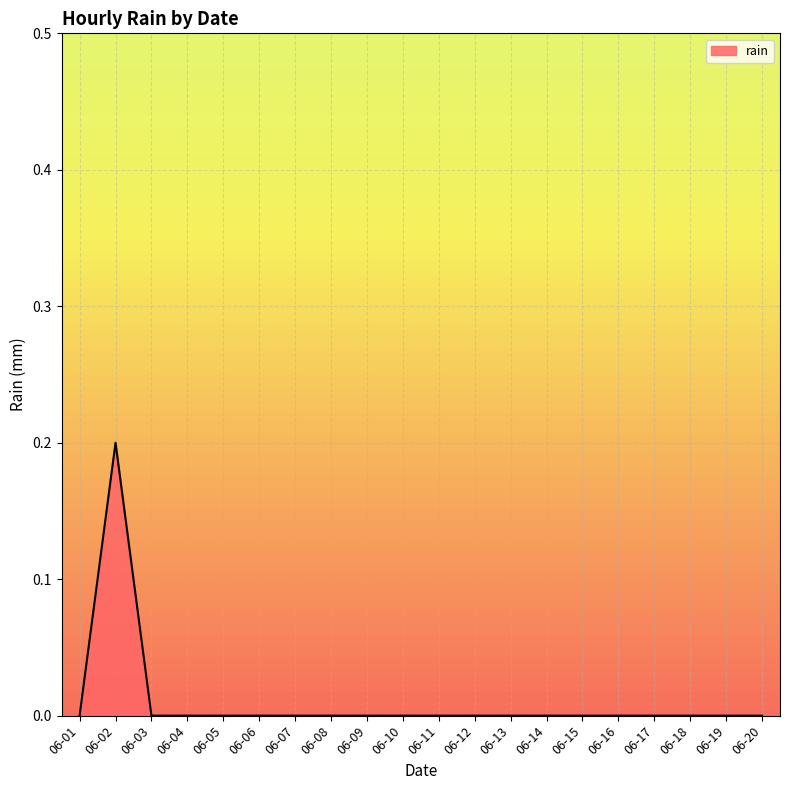

Is it true that the value at 06-08 is 0.1?

False